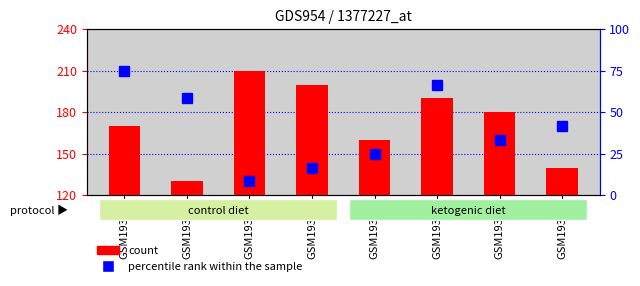

What is the value of the percentile rank within the sample bar at the 6th from the left?

8